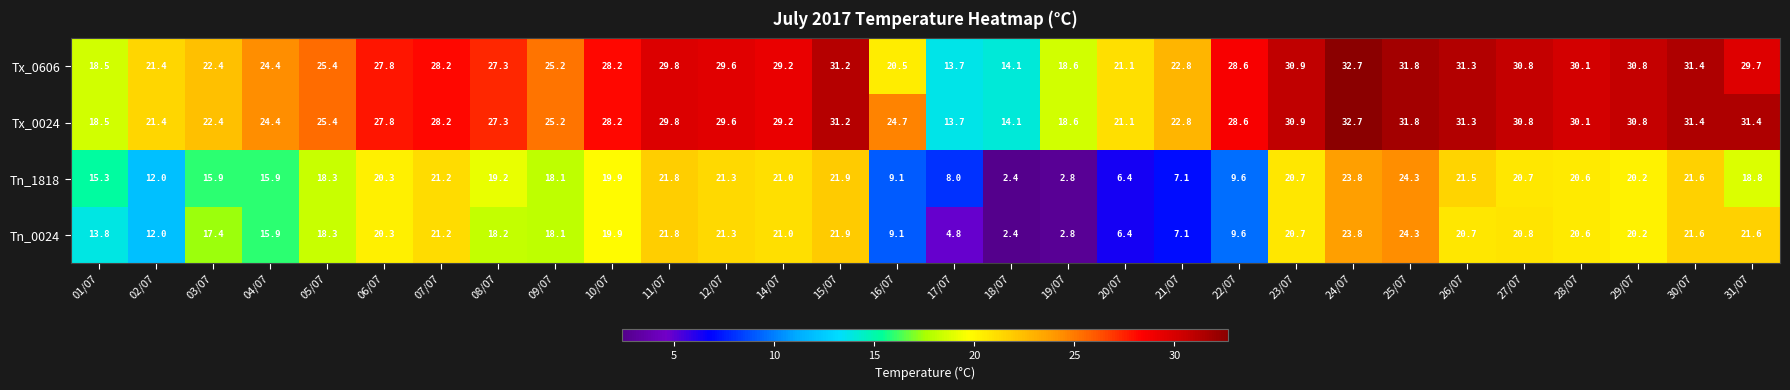

What is the lowest value of the Tx_0024 series?

13.7